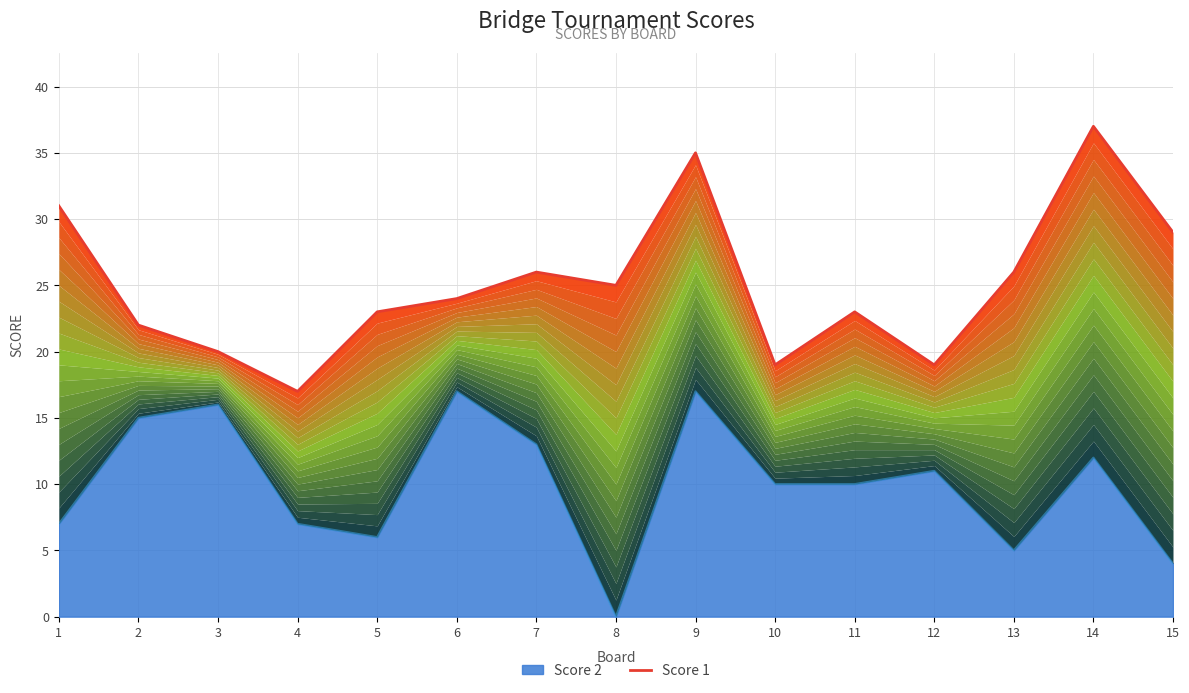

Which label corresponds to the largest value in the chart?

14